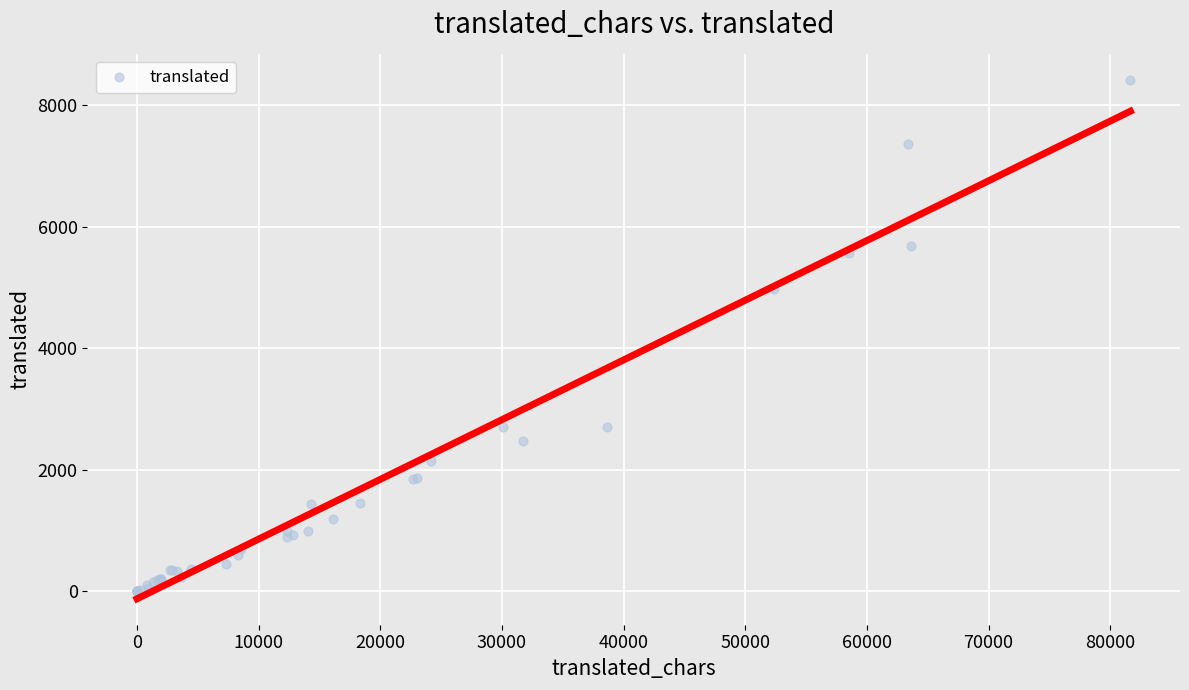

What Y value in the scatter plot is closest to 4206?

4974